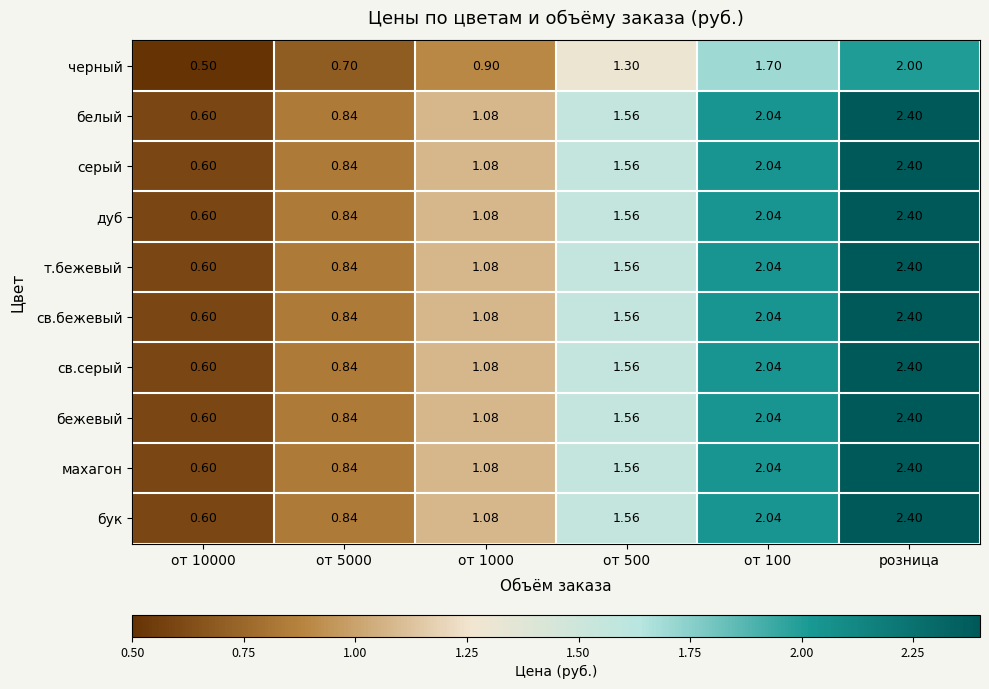

At which category is the sum across all series the highest?

розница